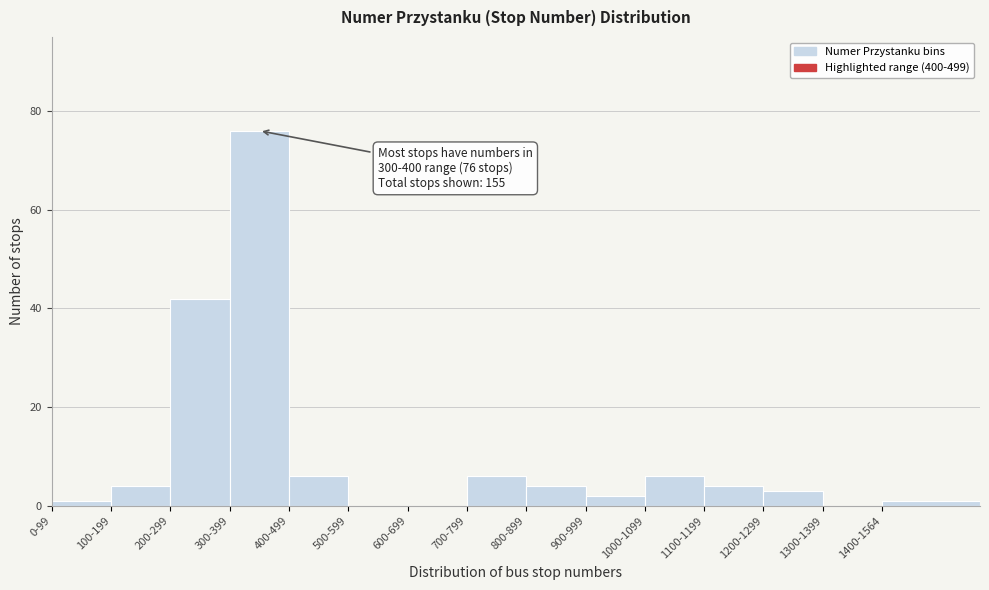

Reading left to right, transcribe all the data shown in this chart.

0-99=1	100-199=4	200-299=42	300-399=76	400-499=6	500-599=0	600-699=0	700-799=6	800-899=4	900-999=2	1000-1099=6	1100-1199=4	1200-1299=3	1300-1399=0	1400-1564=1